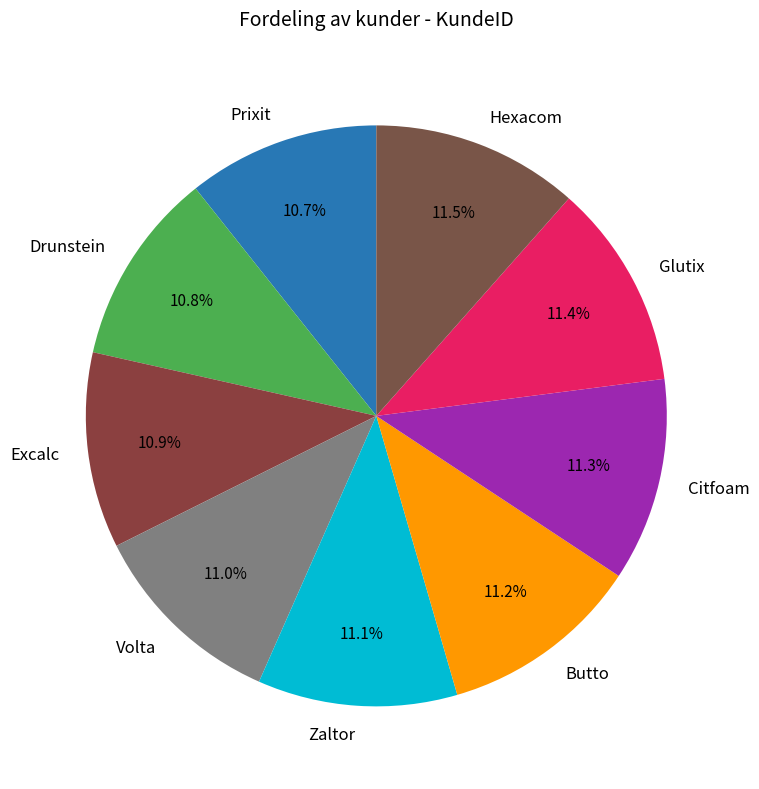

To the nearest percent, what is the average slice percentage?

11%